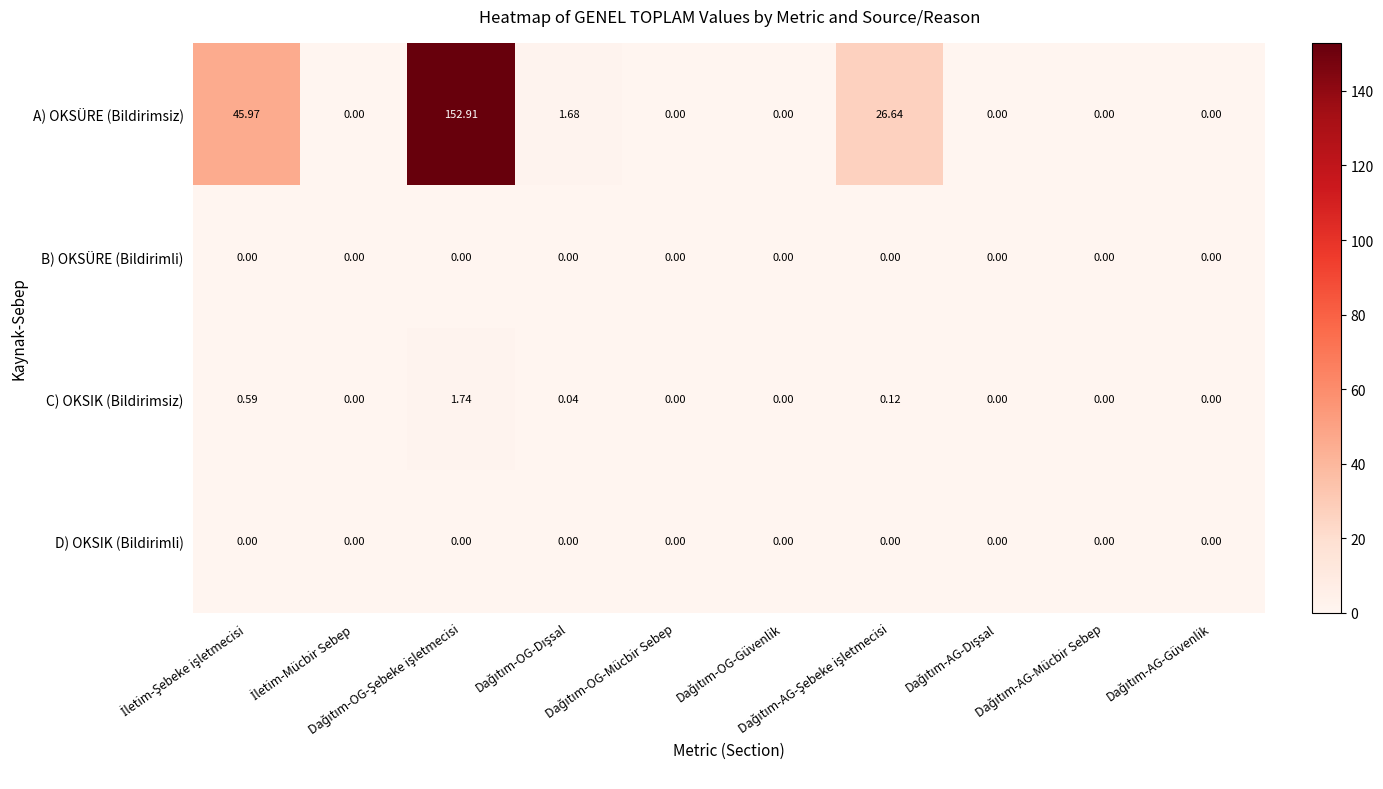

Which series has the largest range (max minus min)?

A) OKSÜRE (Bildirimsiz)